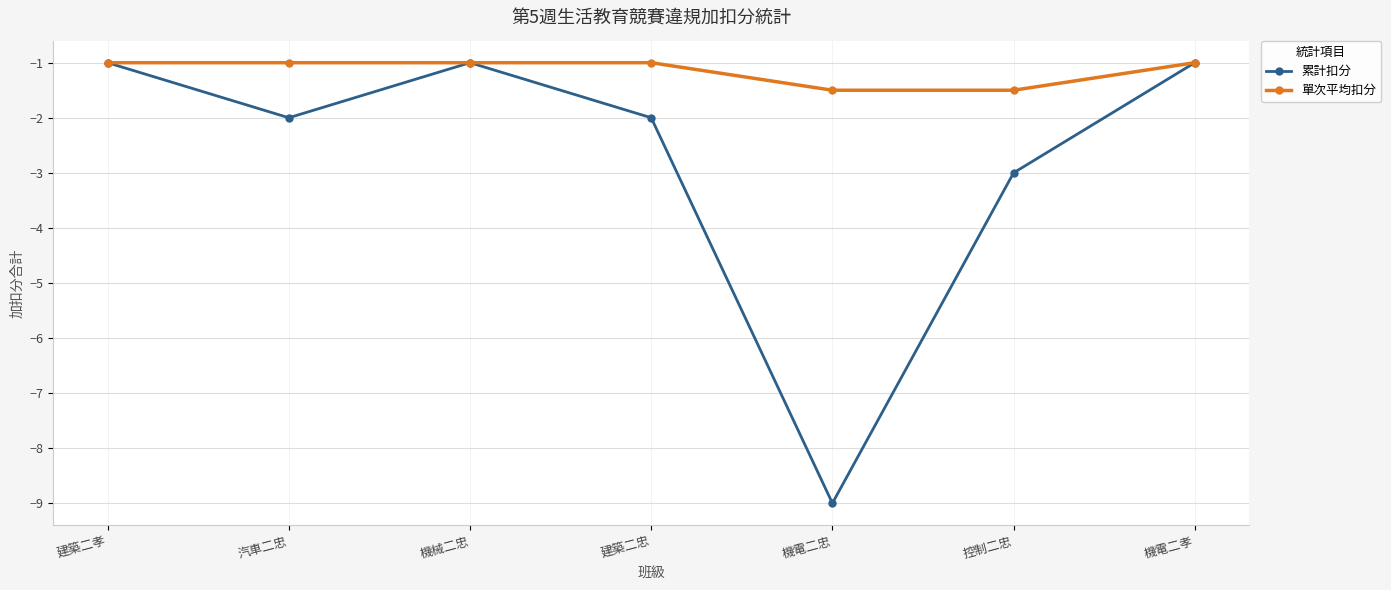

Does the chart have visible grid lines?

Yes